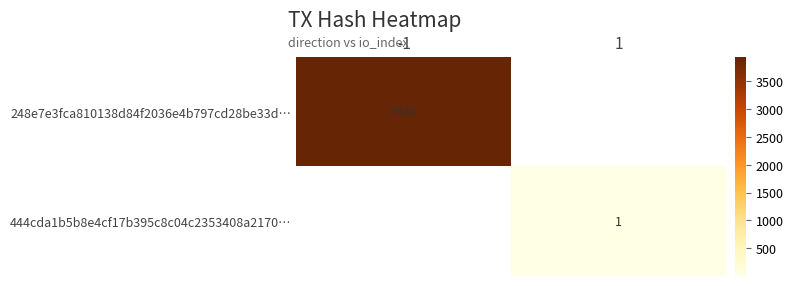

True or false: 444cda1b5b8e4cf17b395c8c04c2353408a2170… has a value of 1 at 1.

True